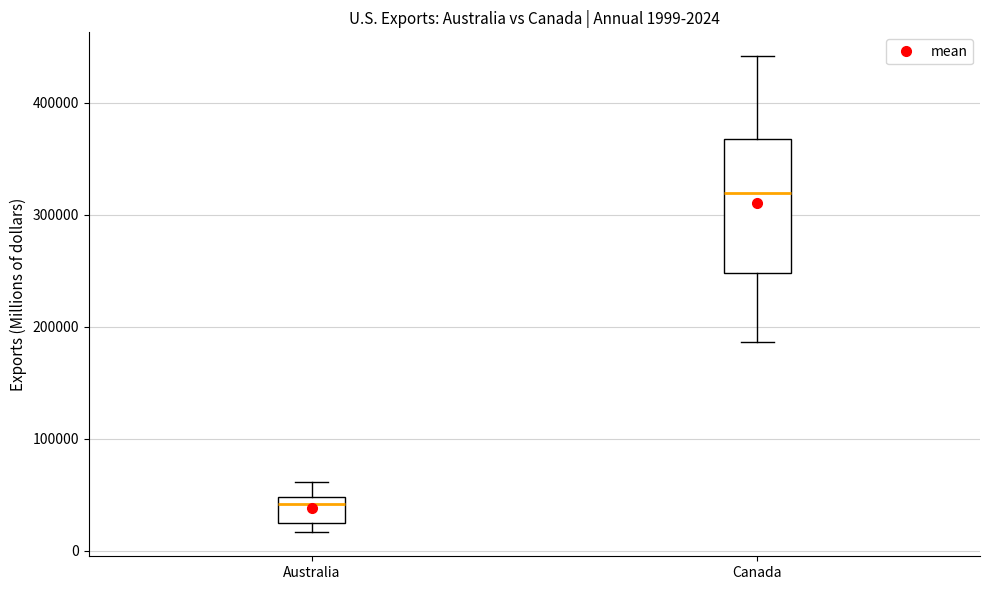

Comparing the boxes themselves (not the whiskers), which one is the tallest?

Canada